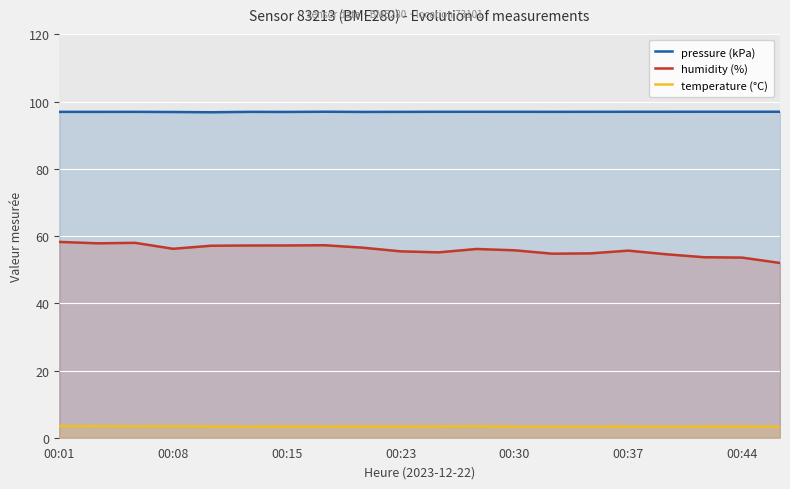

Reading right to left, list all the values displayed in this chart.

pressure (kPa): 97.0	97.0	97.0	97.0	97.0	97.0	97.0	97.0	97.0	97.0	97.0	97.0	97.0	96.9	97.0	96.9	96.9	97.0	97.0	97.0
humidity (%): 52.0	53.6	53.7	54.6	55.7	54.9	54.8	55.8	56.2	55.2	55.5	56.5	57.3	57.2	57.2	57.1	56.2	58.0	57.9	58.3
temperature (°C): 3.3	3.3	3.3	3.2	3.3	3.3	3.3	3.3	3.4	3.4	3.3	3.3	3.3	3.4	3.3	3.4	3.4	3.4	3.5	3.5